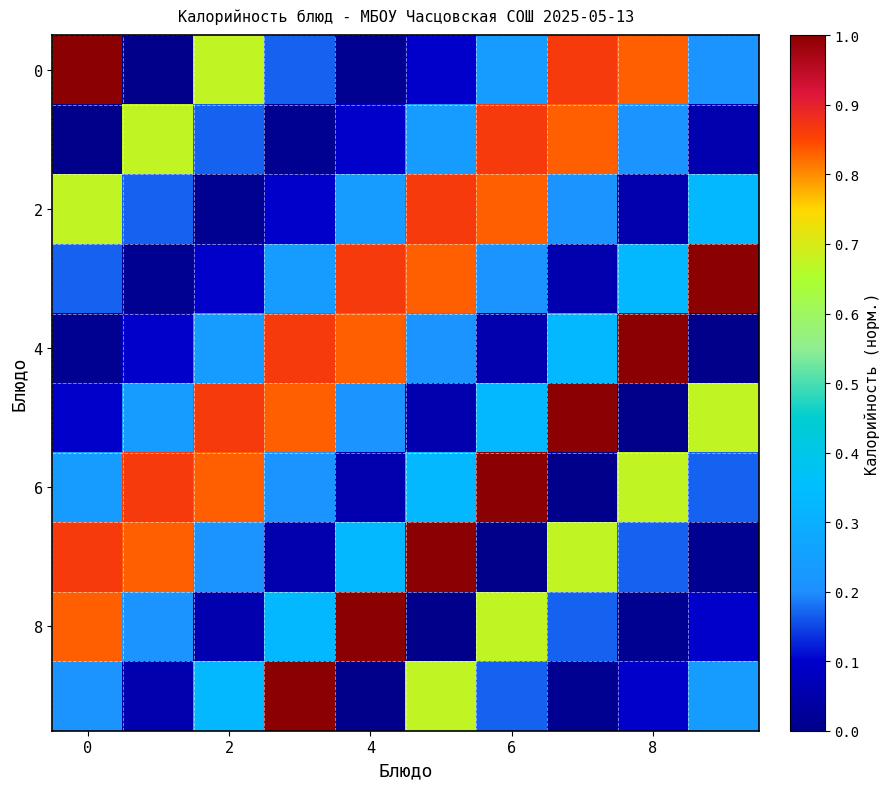

How many data points does each series have?

10